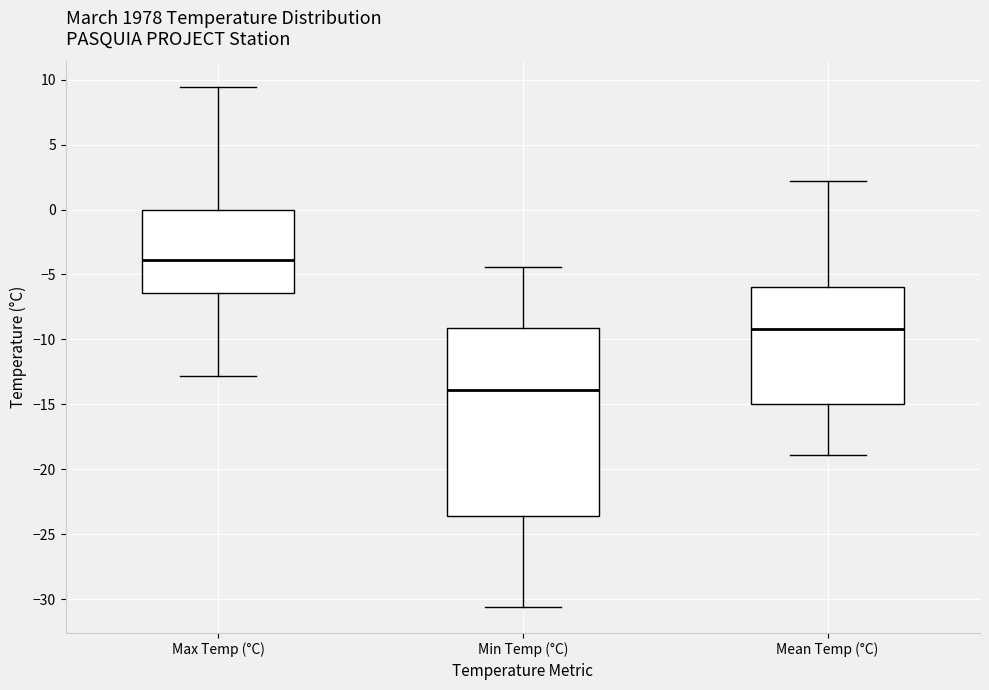

Where does the lower whisker of the box for Min Temp (°C) end on the y-axis? The values are not printed on the chart, so give them approximately, as read against the axis.

-30.5